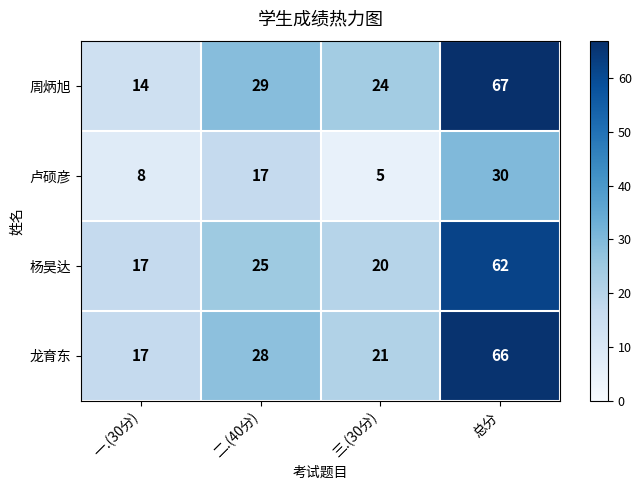

Between 一.(30分) and 总分, which series saw the biggest shift?

周炳旭